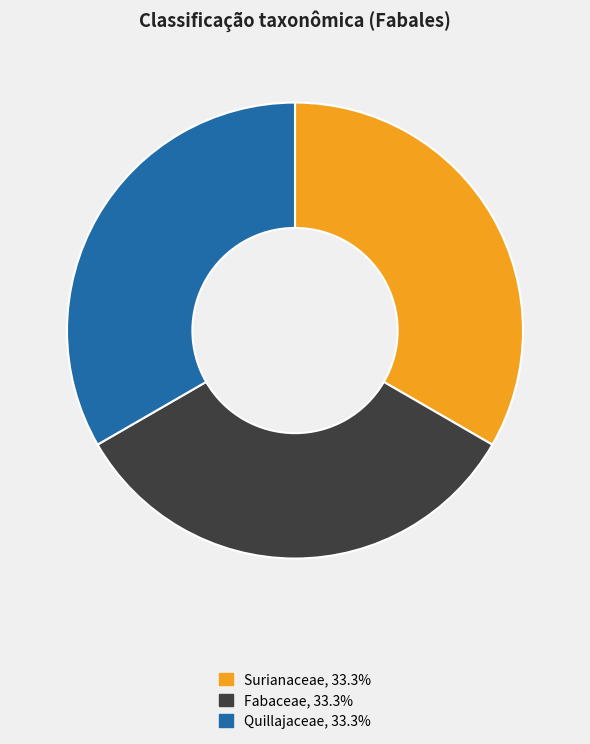

How many slices are in this pie chart?

3